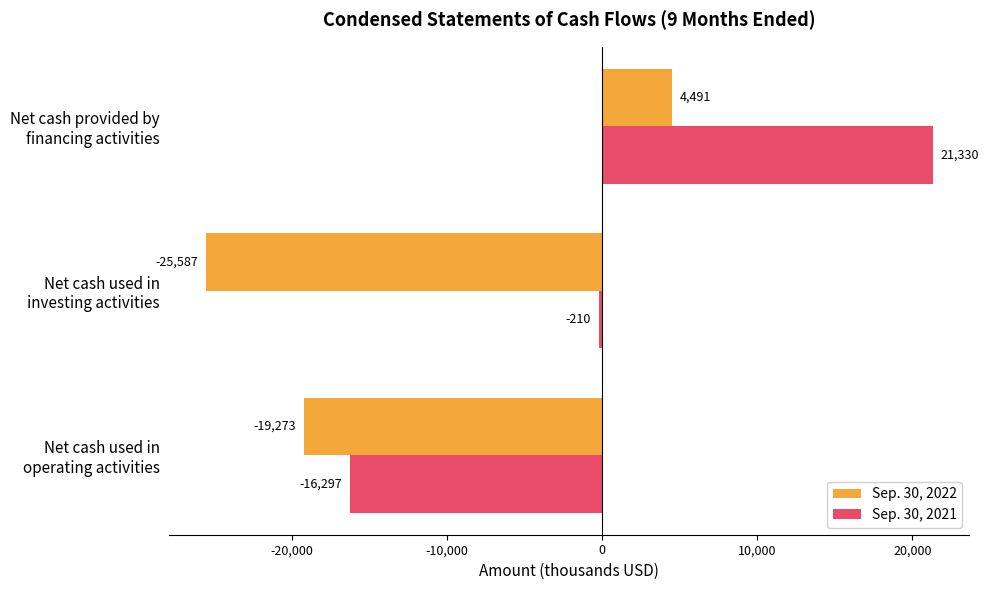

What is the lowest value of the Sep. 30, 2022 series?

-25587